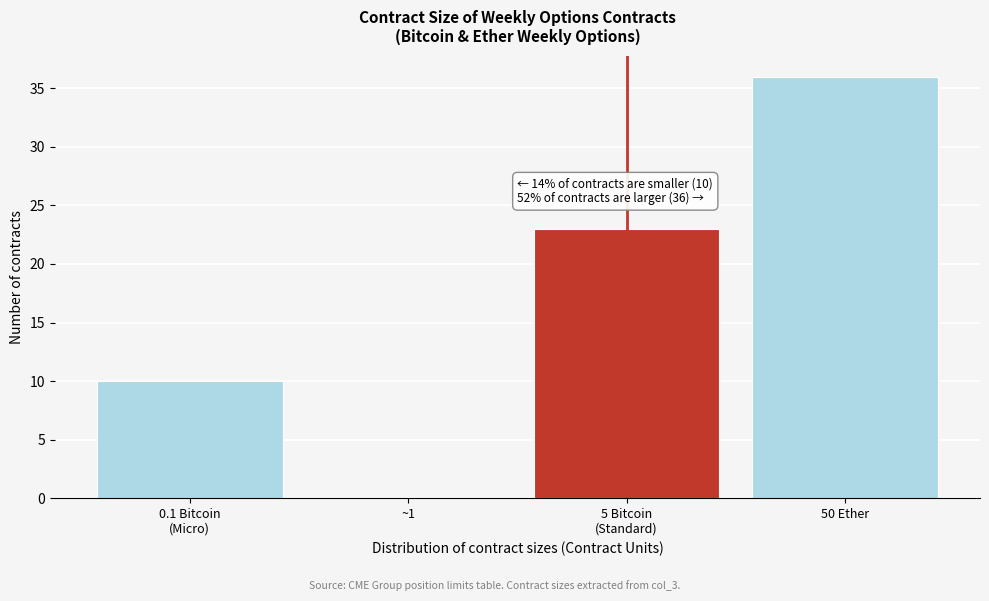

What is the greatest value displayed?

36